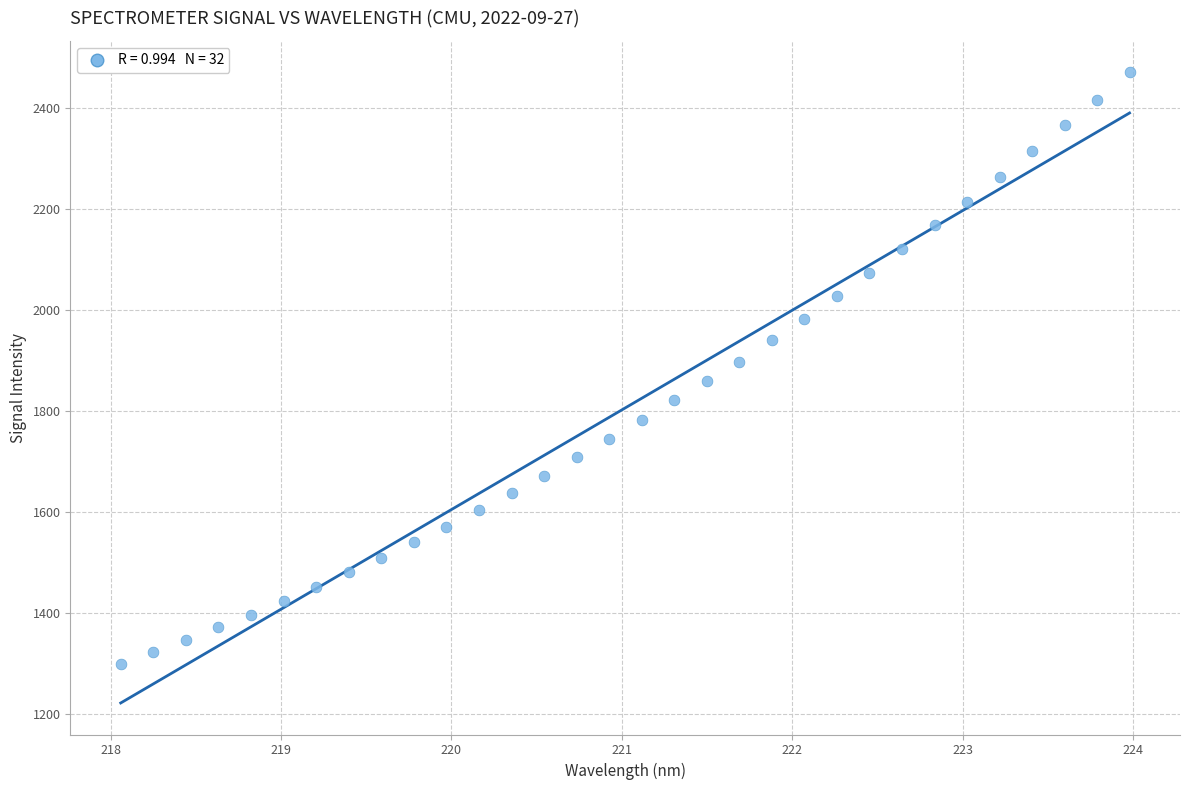

What is the range of Y values (max minus min)?

1169.7